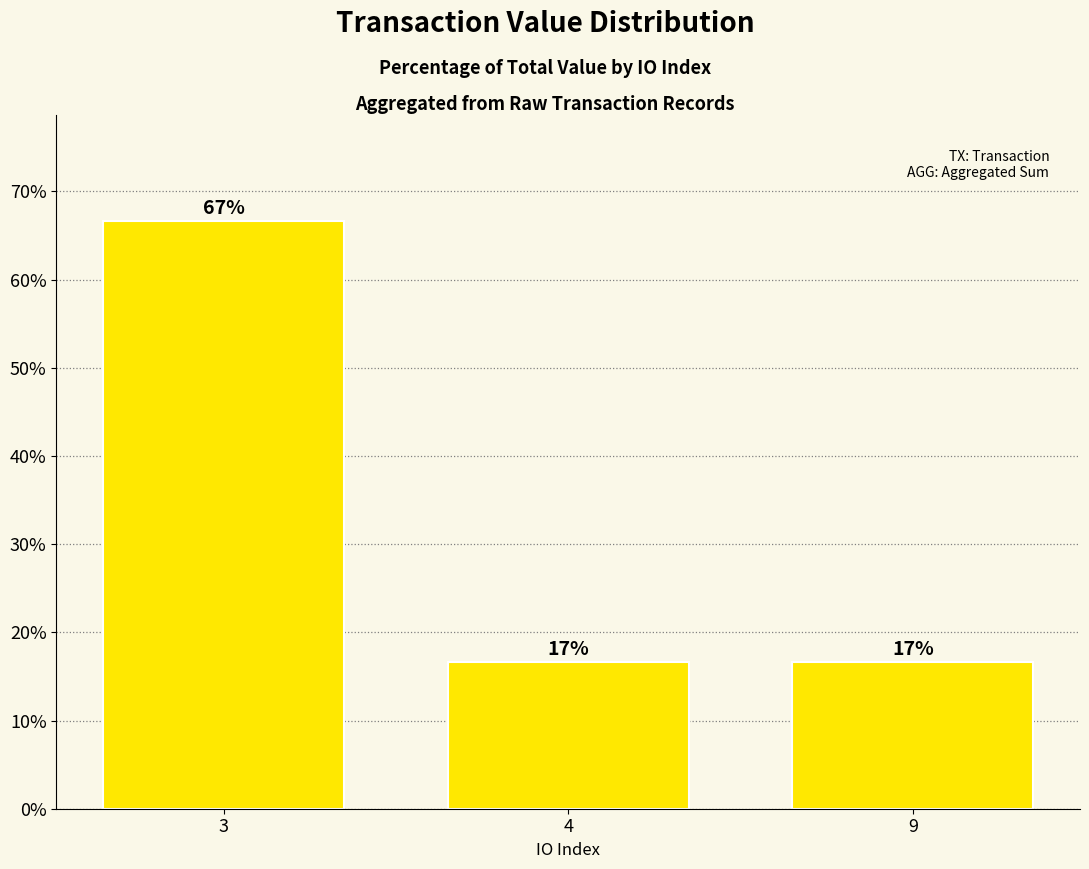

Reading right to left, what are all the values shown in this chart?

16.7	16.7	66.7